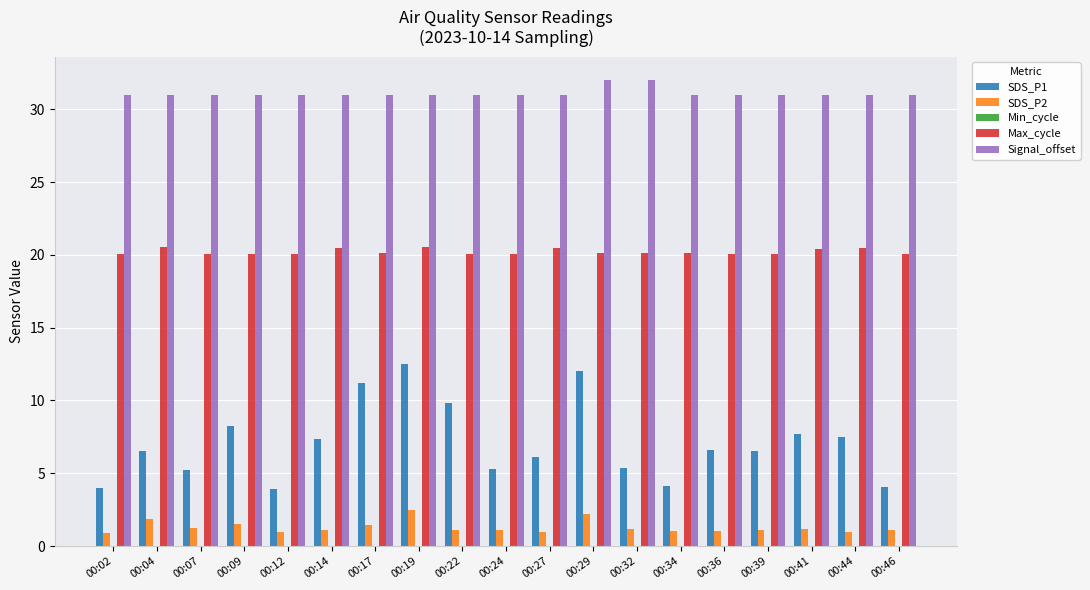

The Signal_offset series shows 31.0 at 00:12. True or false?

True